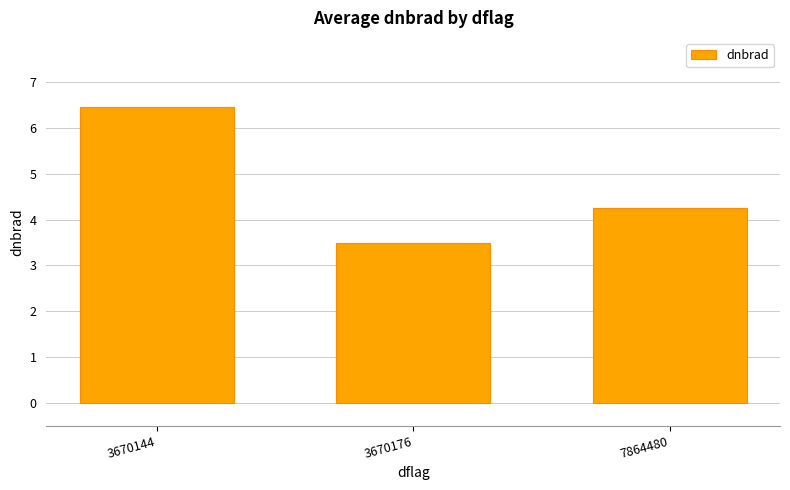

What is the greatest value displayed?

6.5